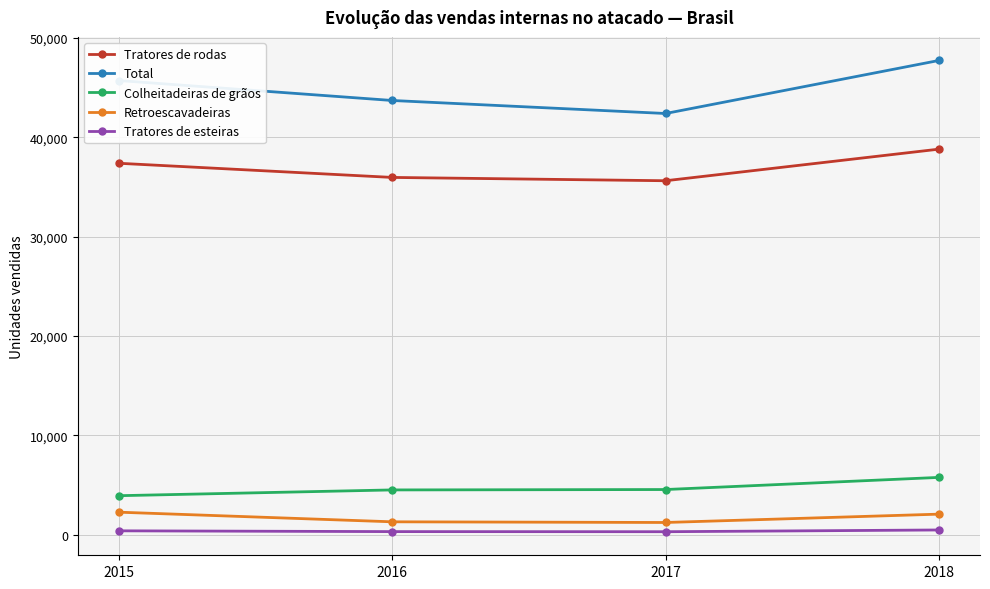

At which category is the sum across all series the highest?

2018